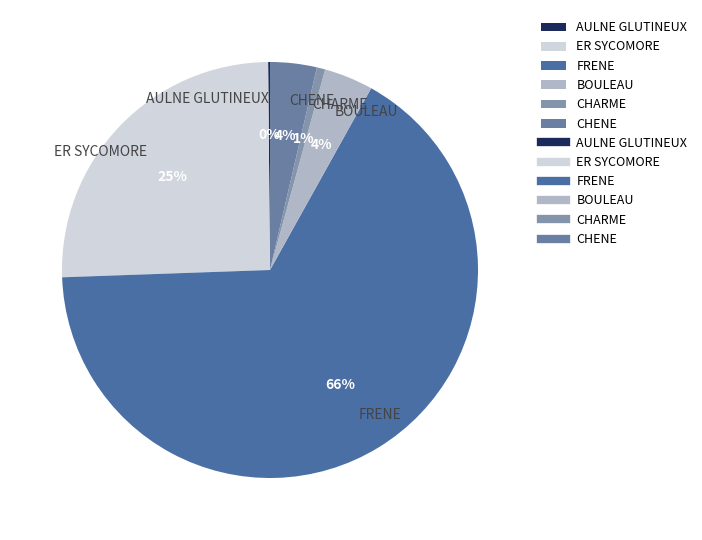

Which category has the biggest portion of the pie?

FRENE